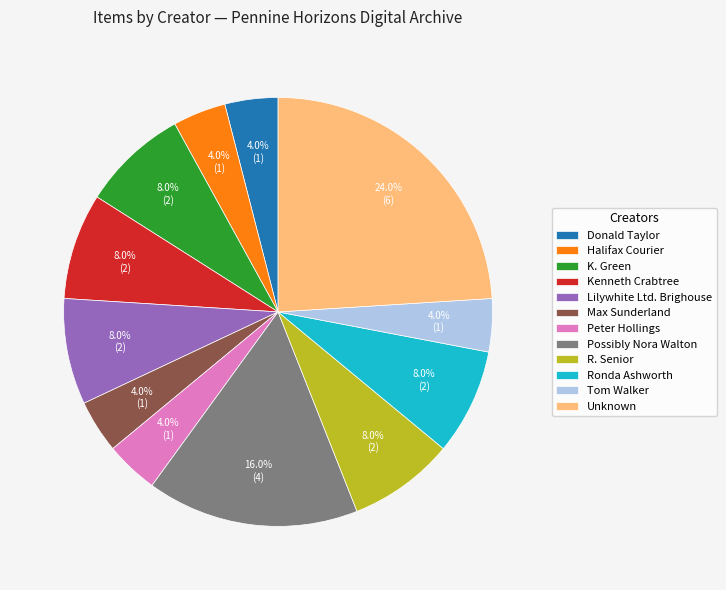

Is there a majority slice in this chart?

No